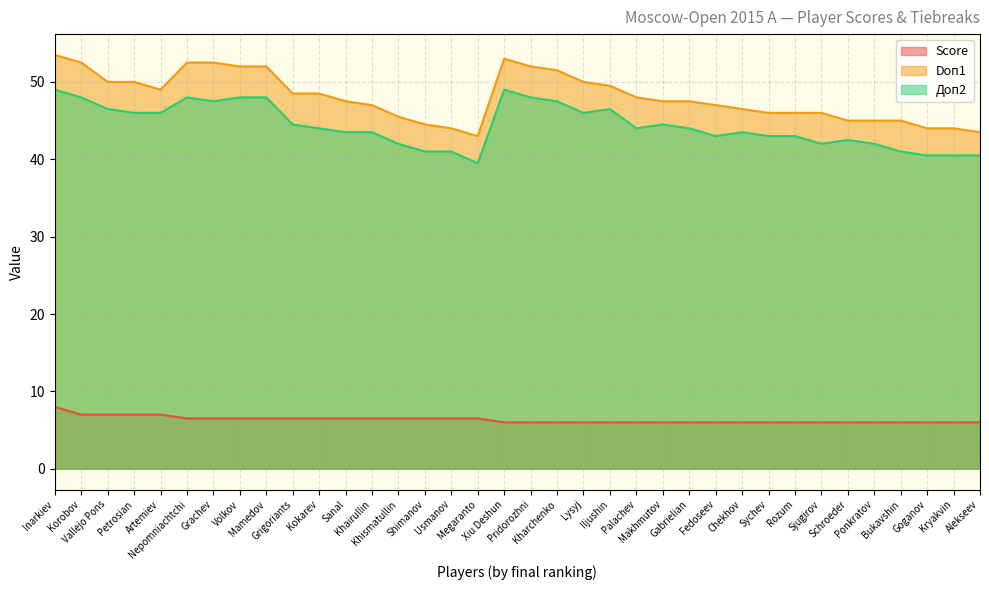

What is the difference between the Доп2 values at Grigoriants and Volkov?

3.5